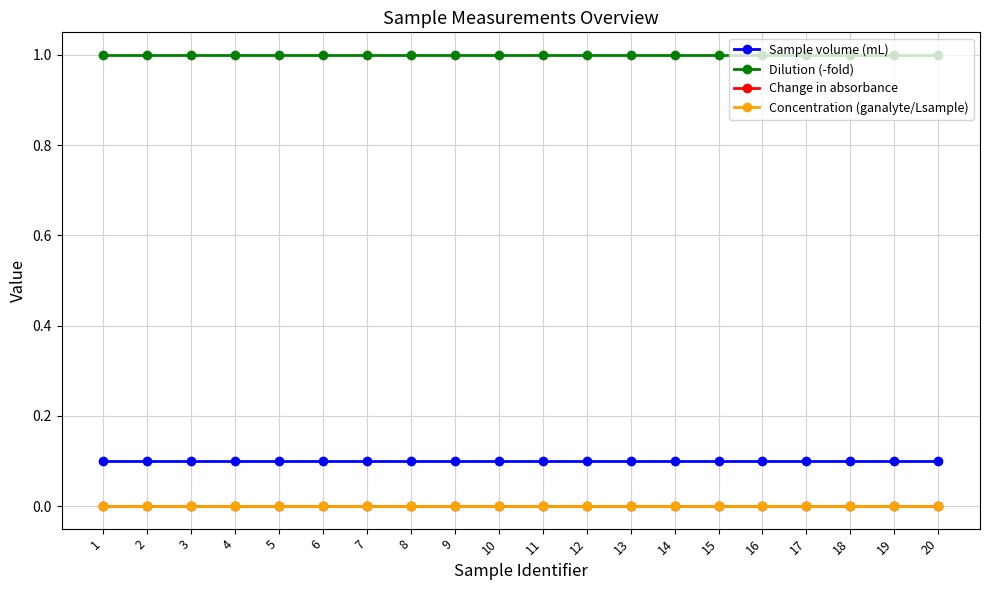

What is the sum of all Dilution (-fold) values?

20.0